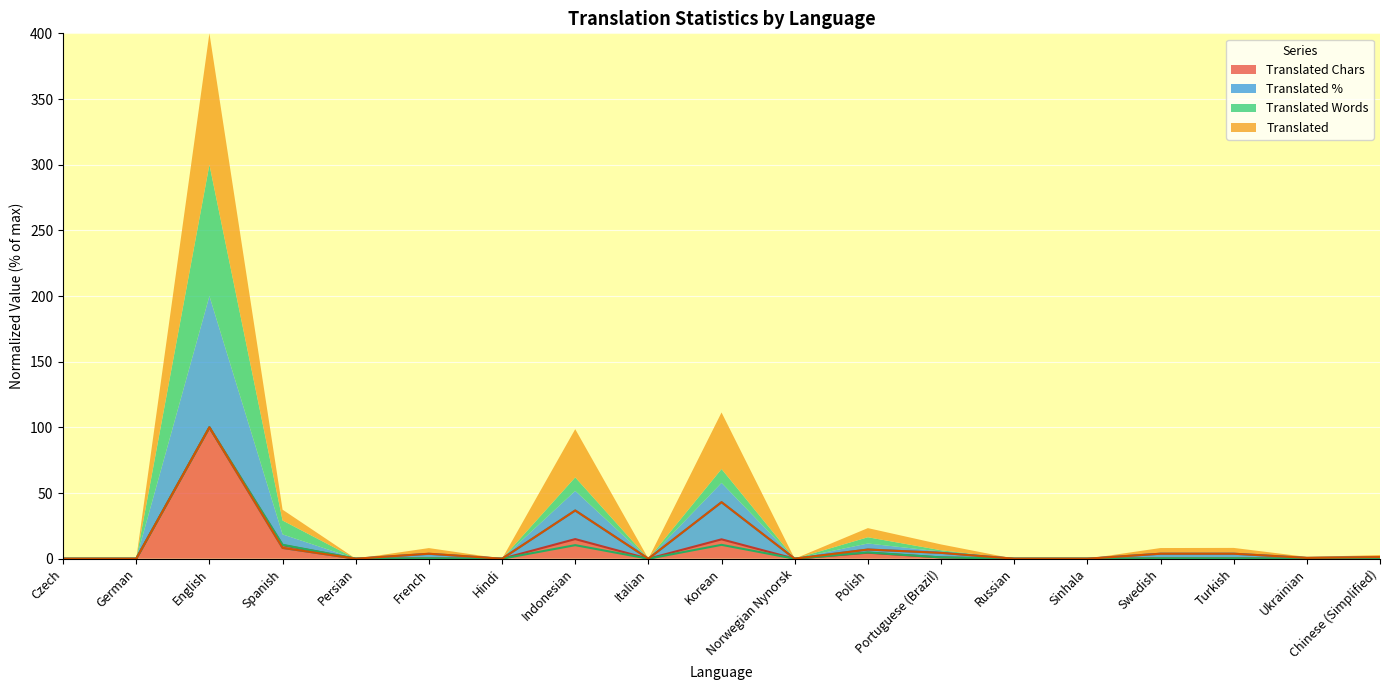

How many series are shown in this chart?

4